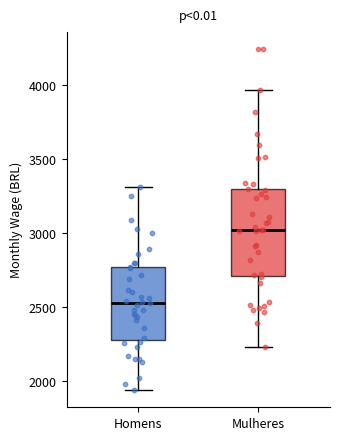

Reading left to right, read every box against the y-axis: the position of its median line, the range the box covers, and the ends of its whiskers. The values are not printed on the chart, so give them approximately, as read against the axis.

Homens: median 2500, box 2300 to 2750, whiskers 1950 to 3300
Mulheres: median 3000, box 2700 to 3300, whiskers 2250 to 3950